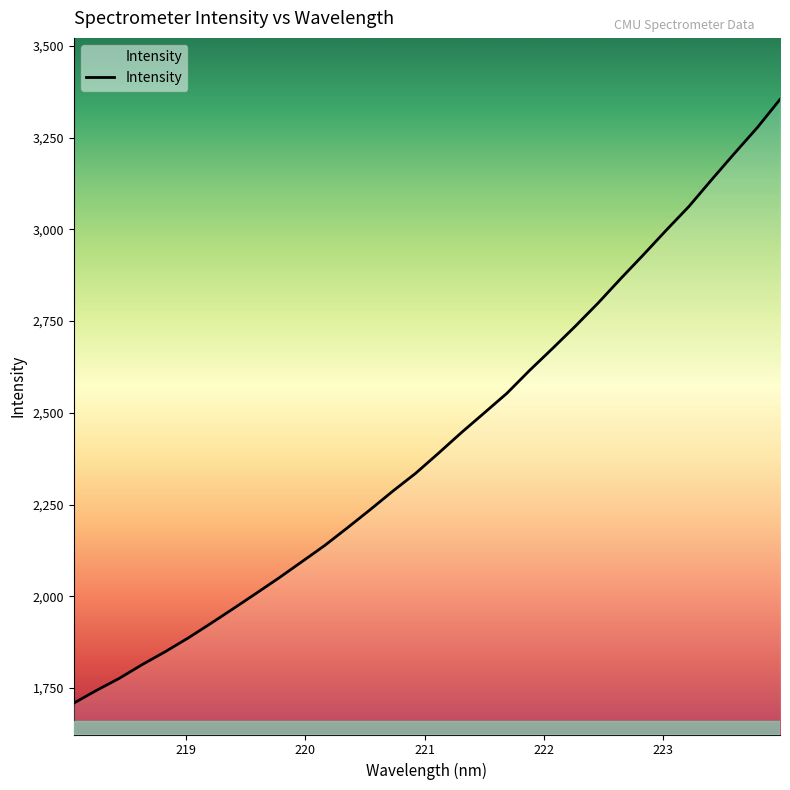

What is the smallest value displayed?

1708.8